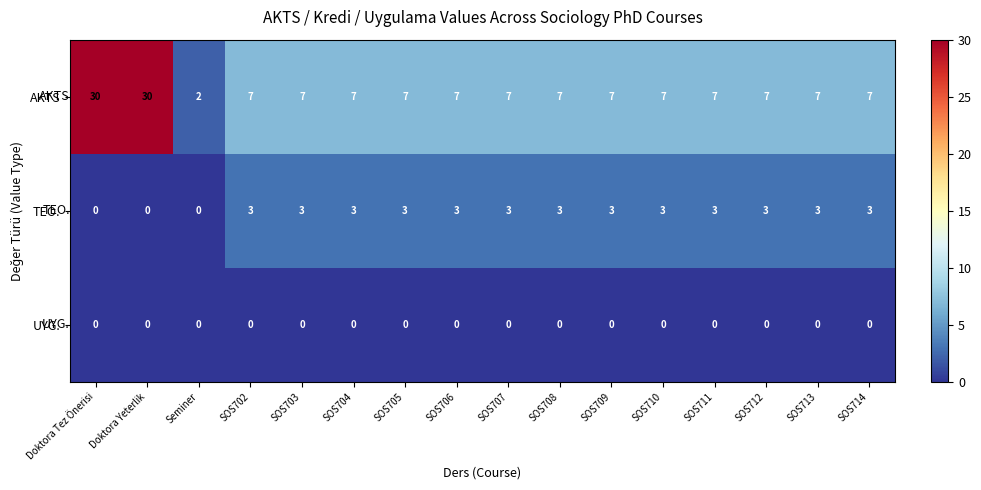

What is the difference between the maximum and minimum values in the AKTS series?

28